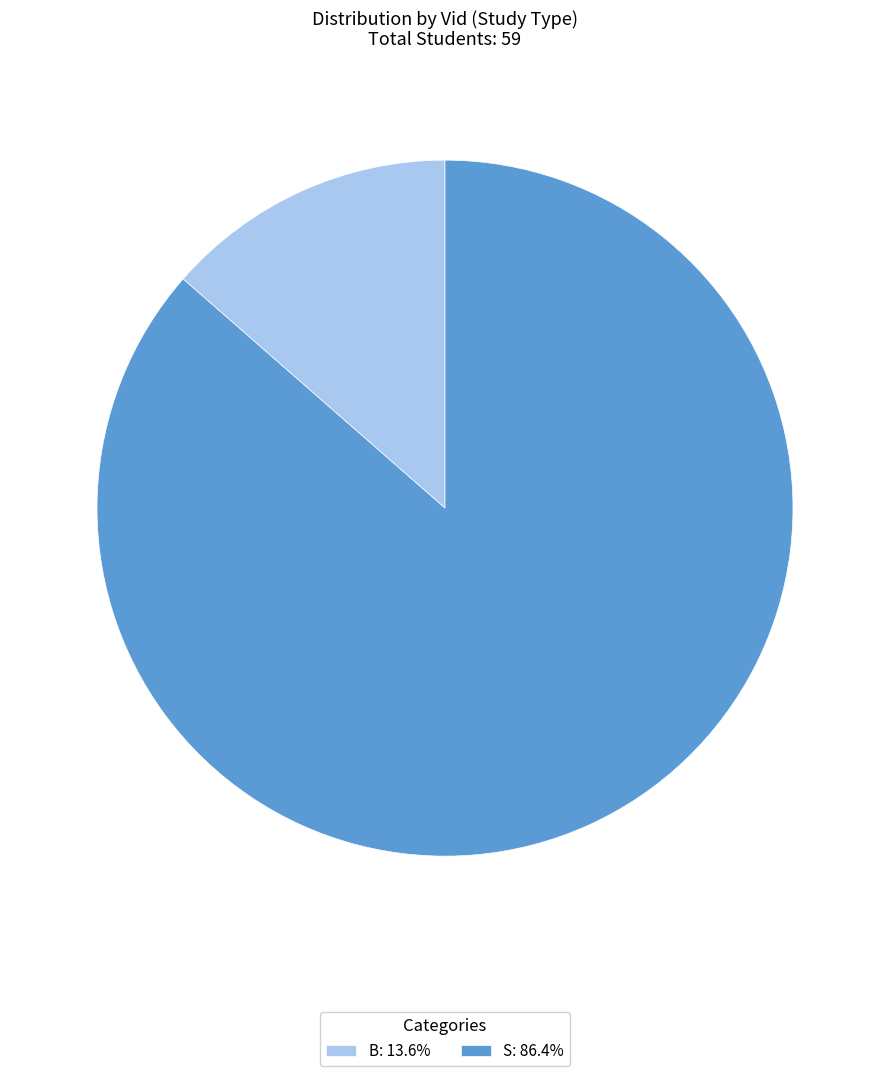

Approximately how many times larger is the value at S: 86.4% compared to B: 13.6%?

6.4